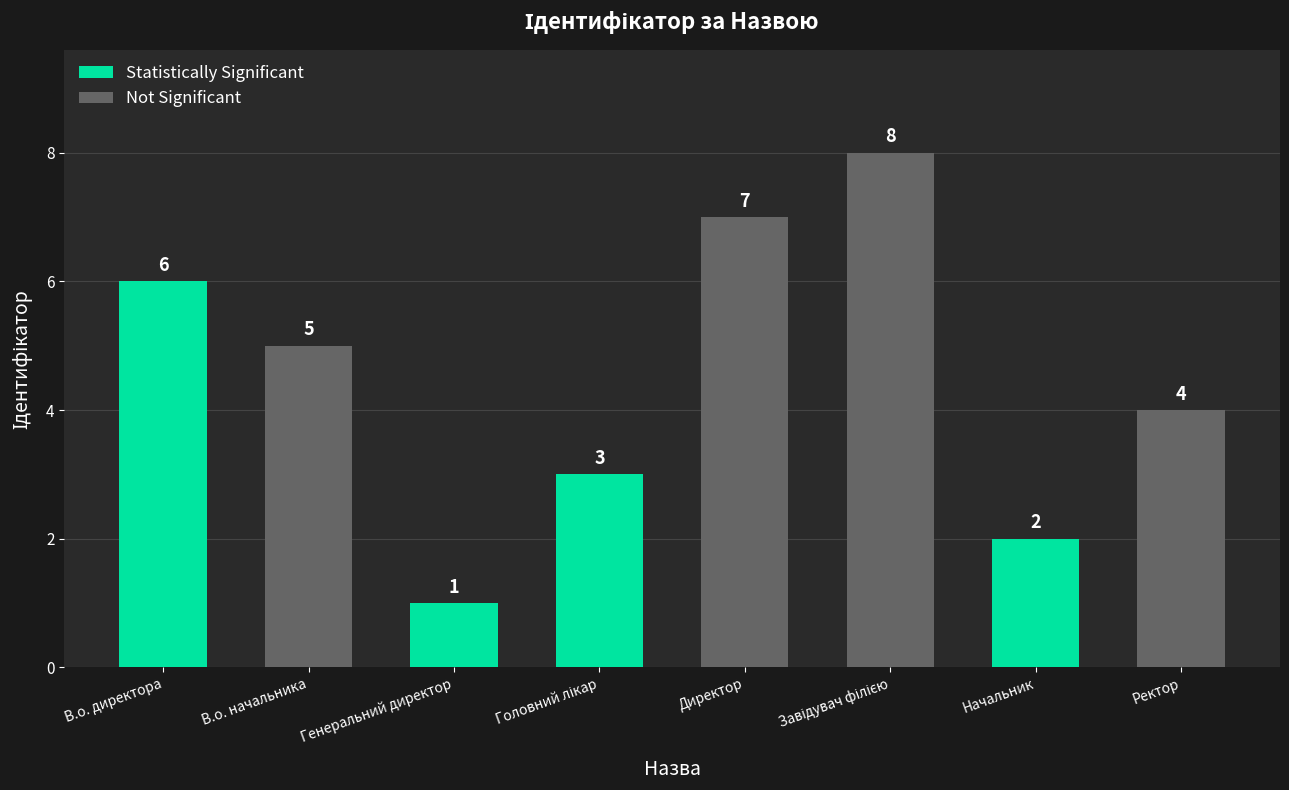

What is the maximum value shown in the chart?

8